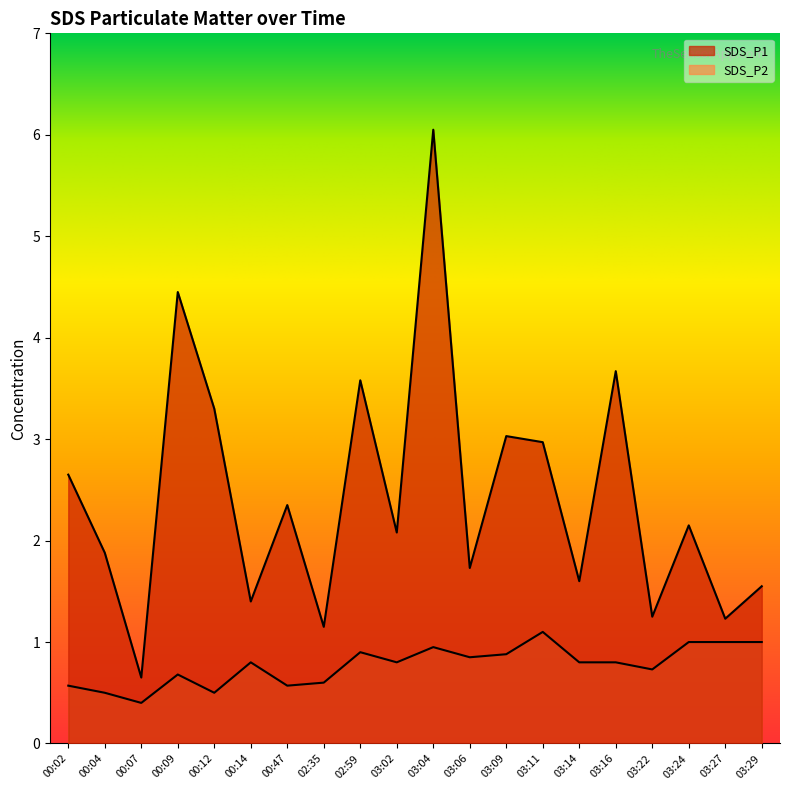

List the series in order of their peak value, highest first.

SDS_P1, SDS_P2